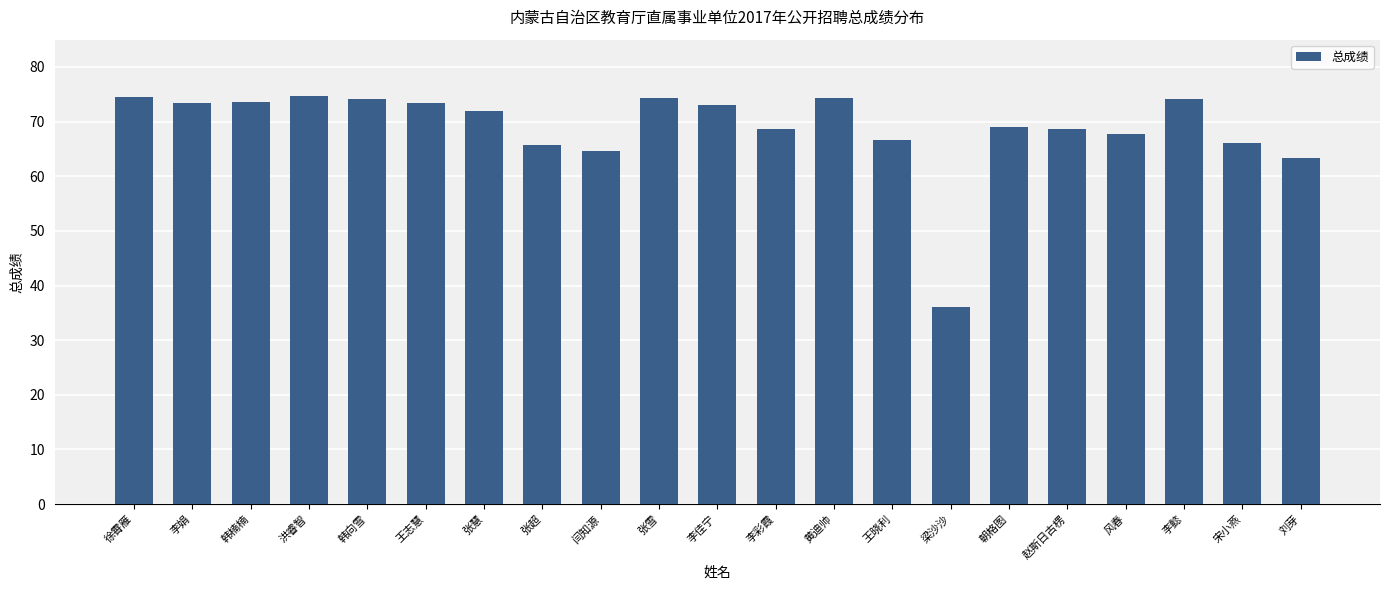

What position from the left is 李佳宁?

11